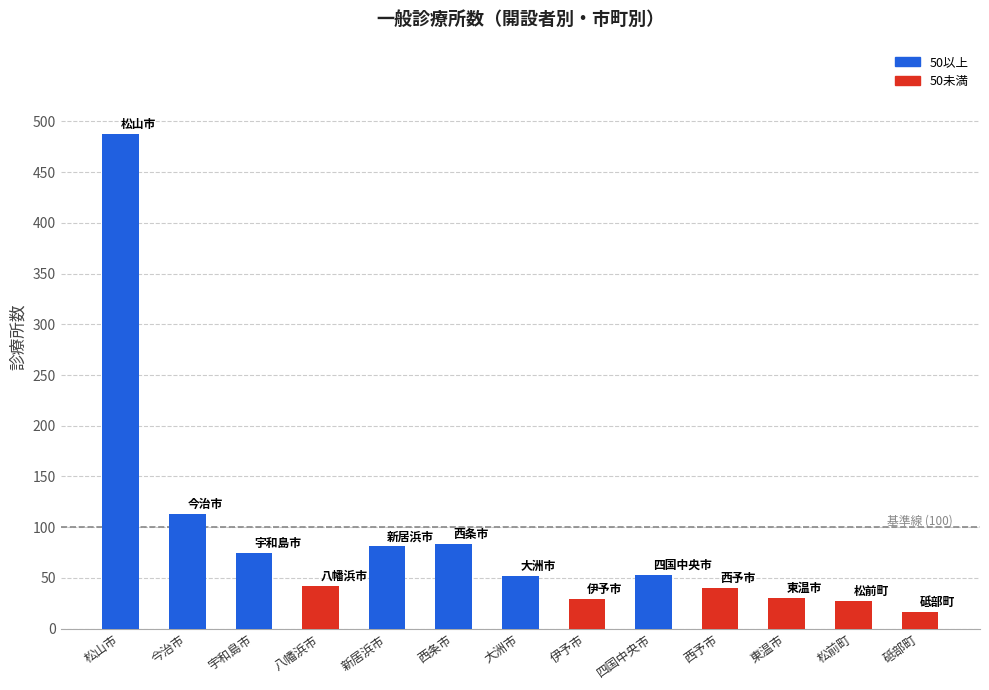

At which label is the value closest to 252?

今治市